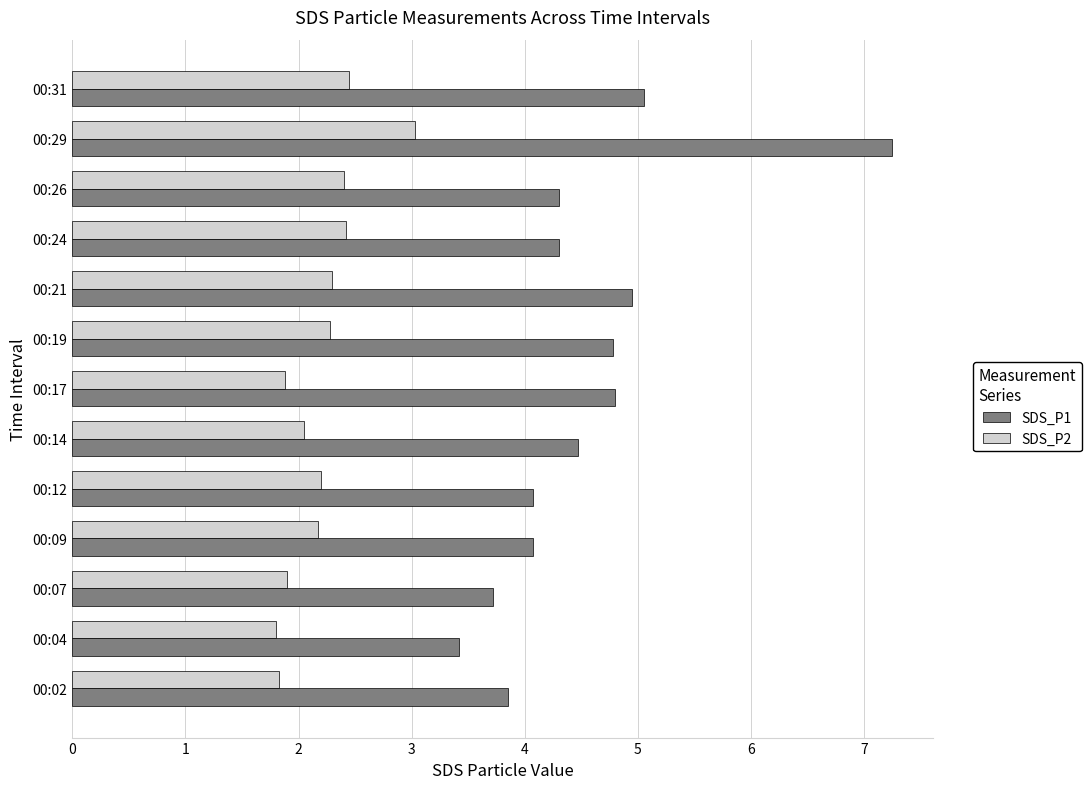

Which series has the largest range (max minus min)?

SDS_P1